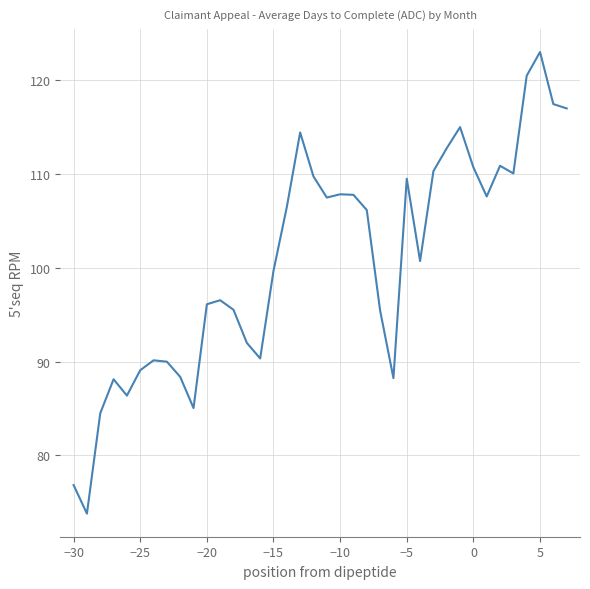

What is the greatest value displayed?

123.0